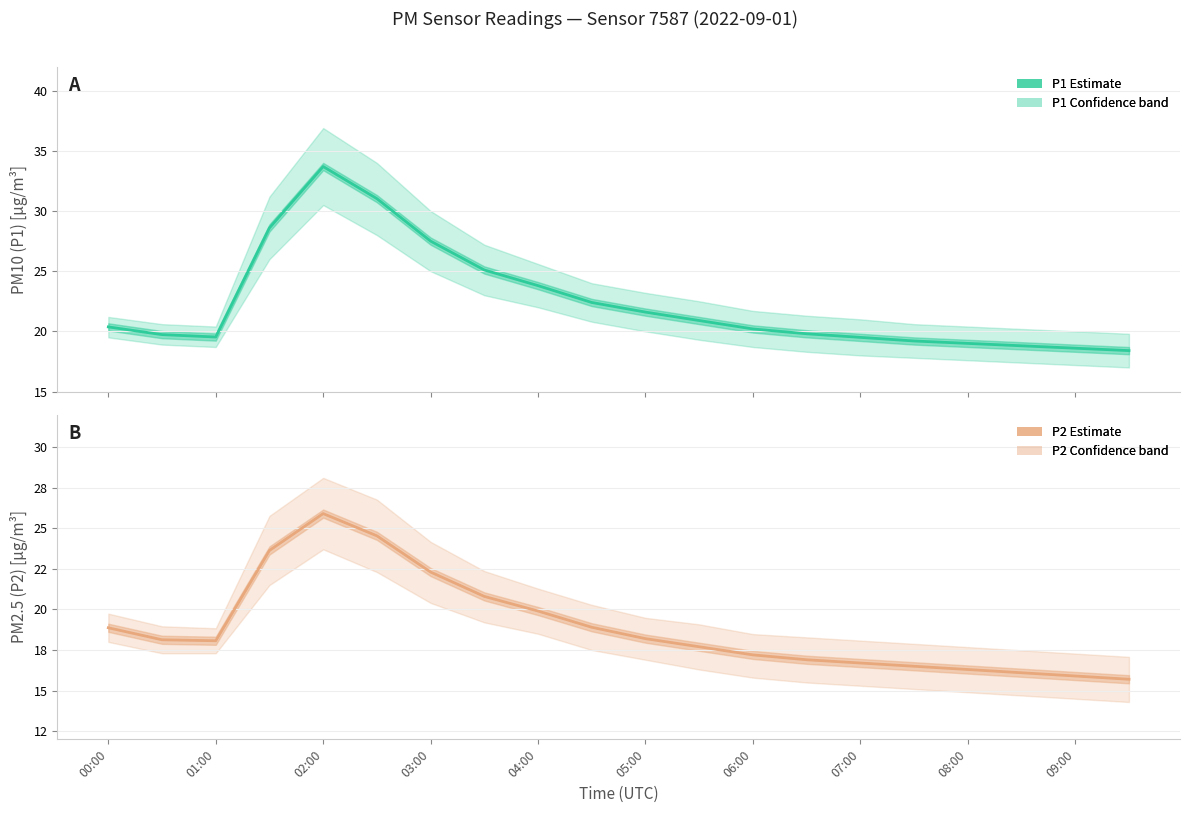

What is the maximum value for P1 (PM10)?

33.7